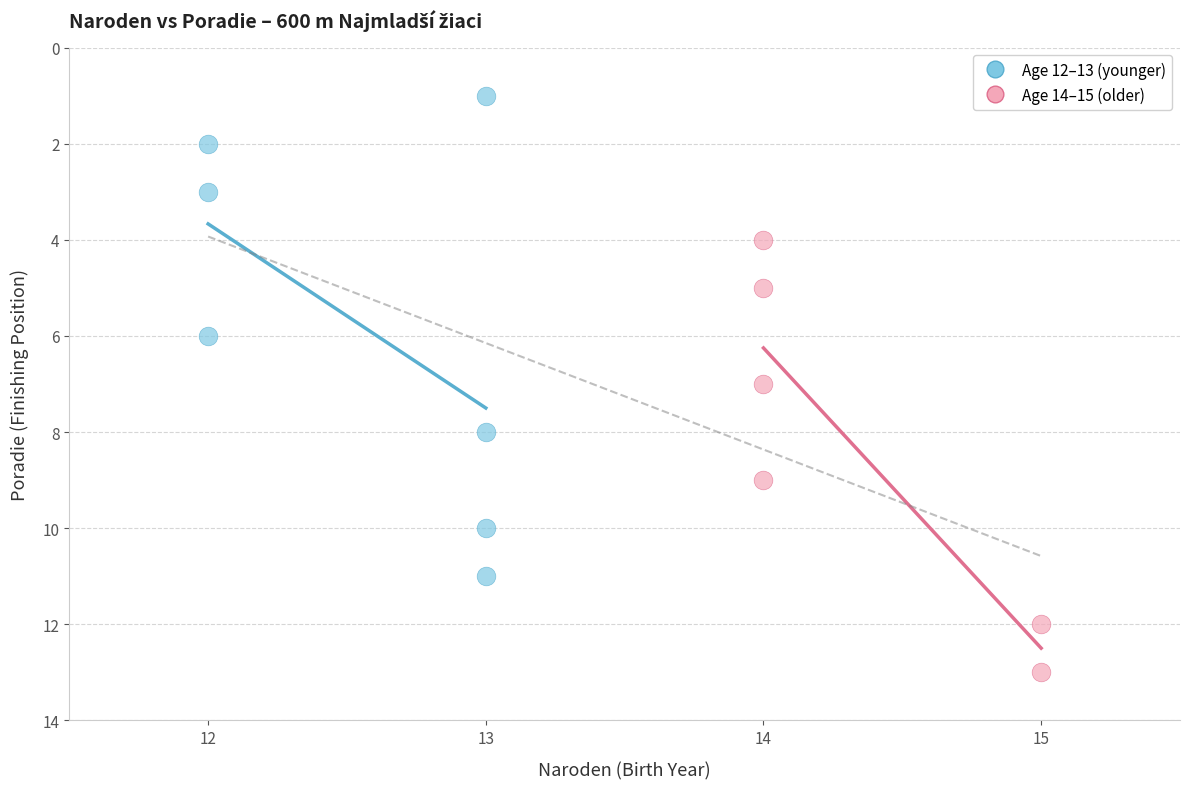

Which series has the largest Y range (max minus min)?

Age 12–13 (younger)